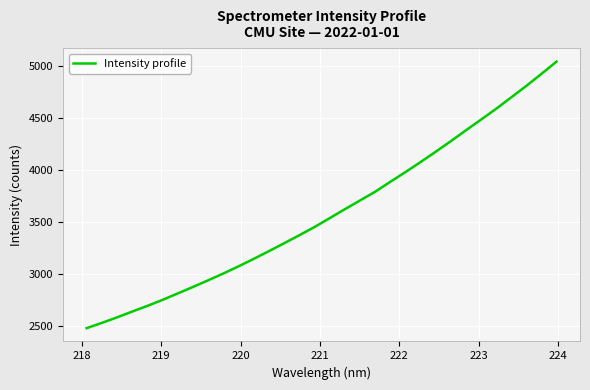

What is the greatest value displayed?

5046.0